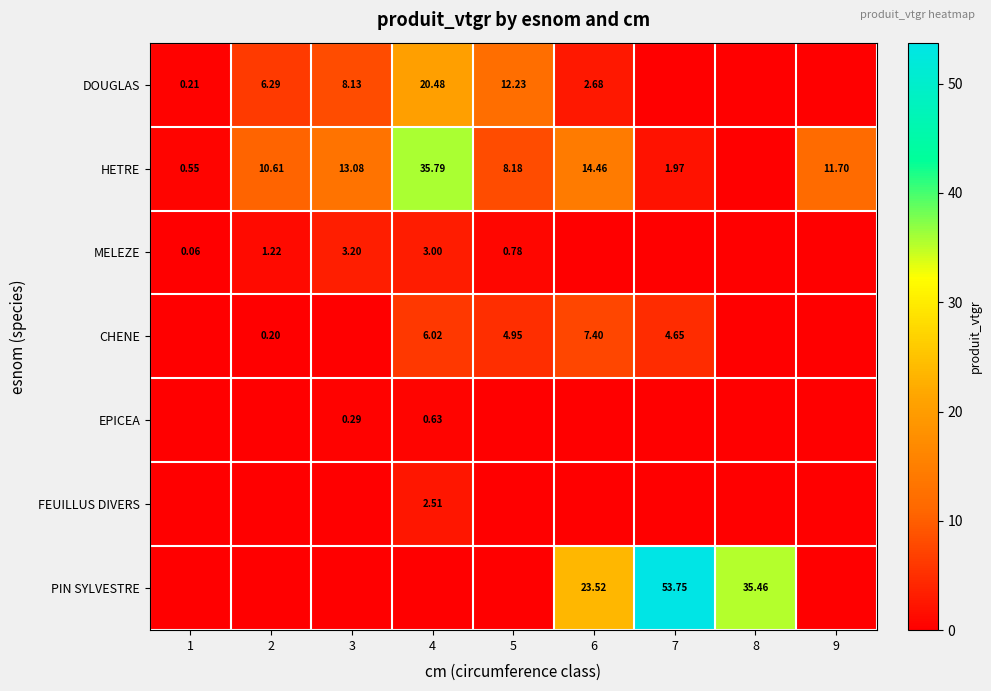

Which series changed the most between 1 and 8?

PIN SYLVESTRE